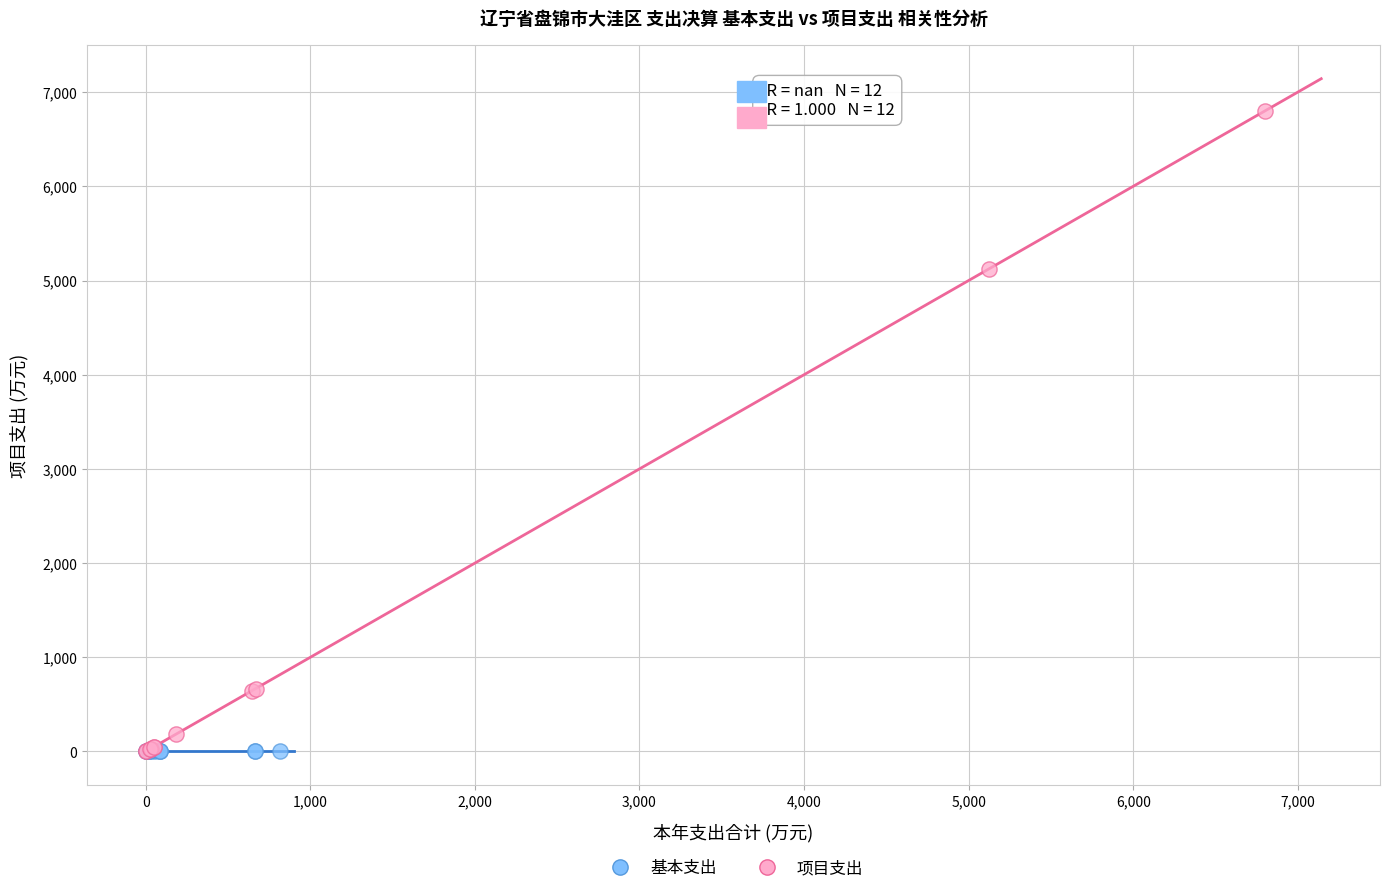

Which series contains the highest Y value?

项目支出